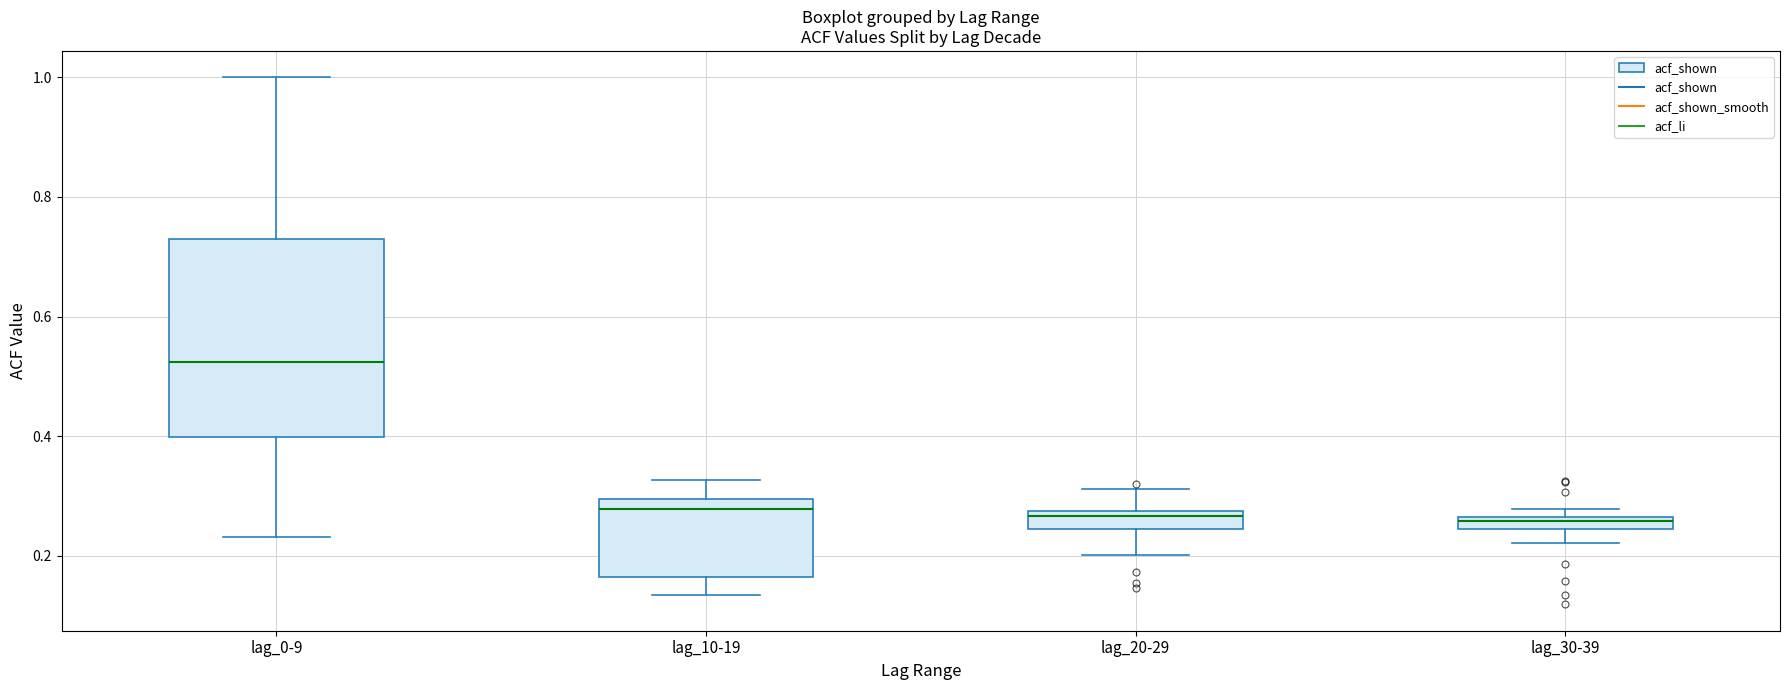

Comparing the boxes themselves (not the whiskers), which one is the tallest?

lag_0-9